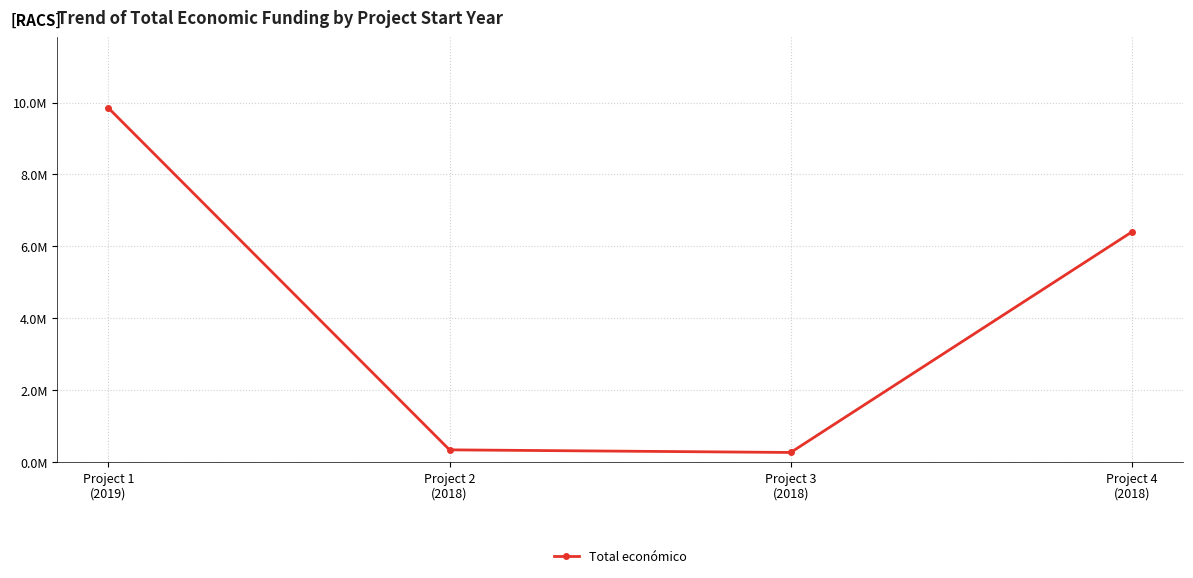

Rank the categories by value from lowest to highest.

Project 3
(2018), Project 2
(2018), Project 4
(2018), Project 1
(2019)